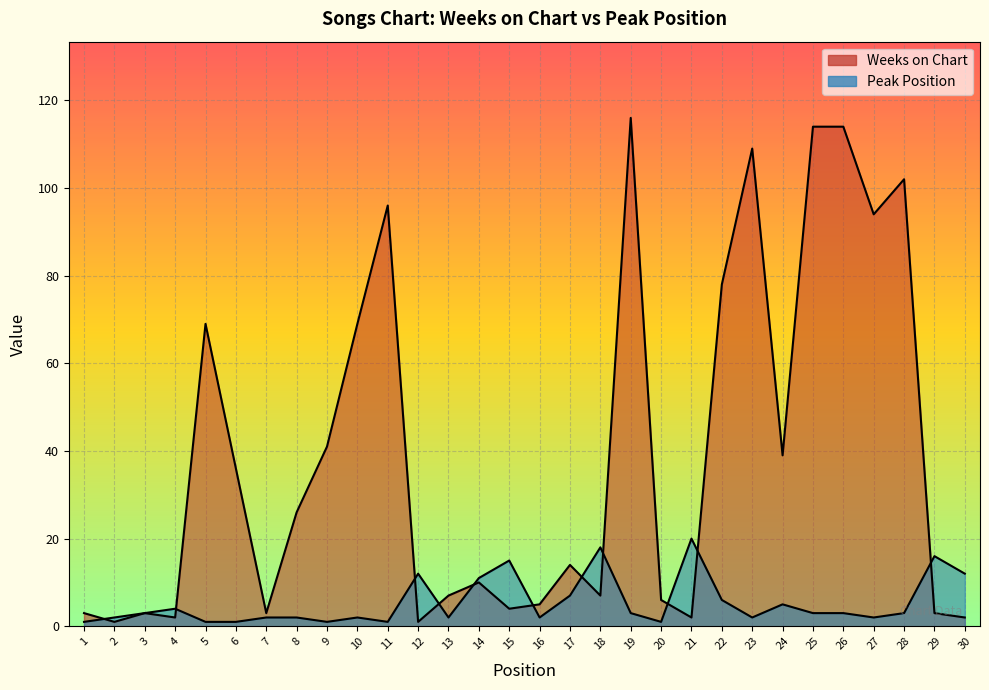

At 10, list the series in order from largest to smallest.

Weeks on Chart, Peak Position